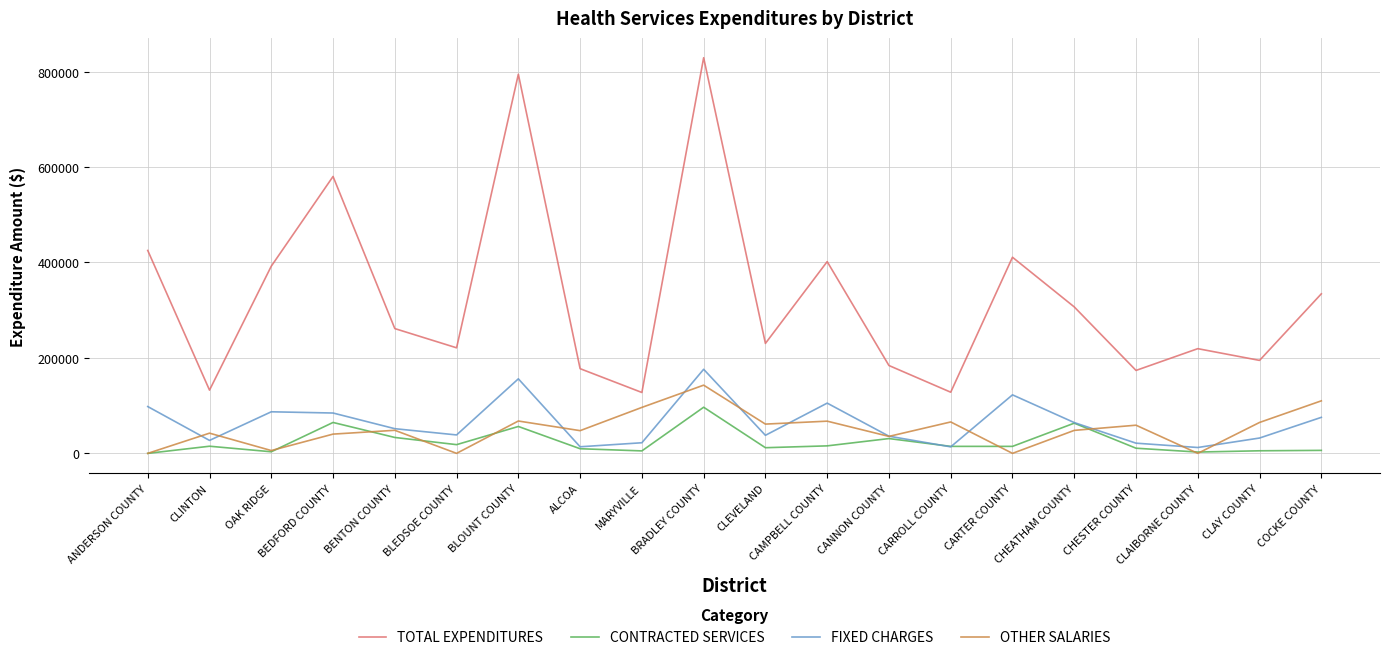

How many values in the CONTRACTED SERVICES series are below 14658?

10